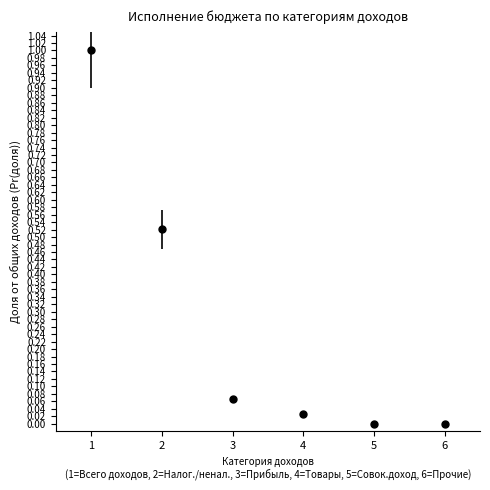

Count the number of categories in the chart.

6